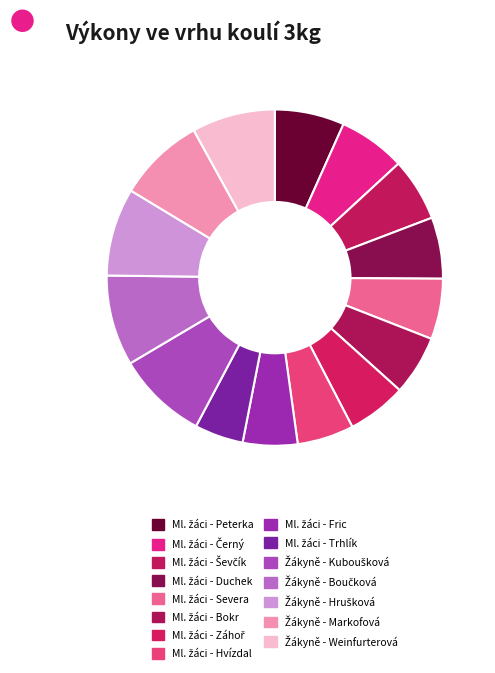

Is it true that Ml. žáci - Záhoř is 6% of the pie?

True